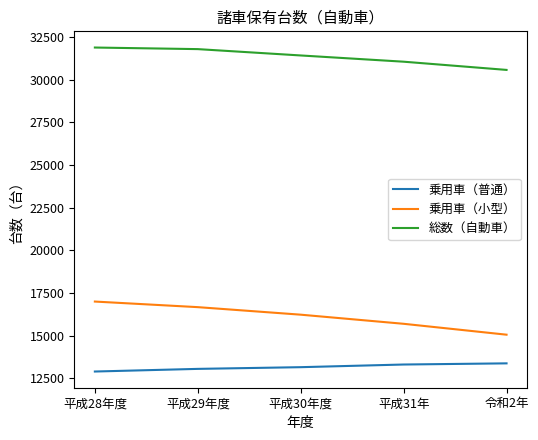

True or false: 乗用車（小型） and 総数（自動車） intersect in this chart.

False